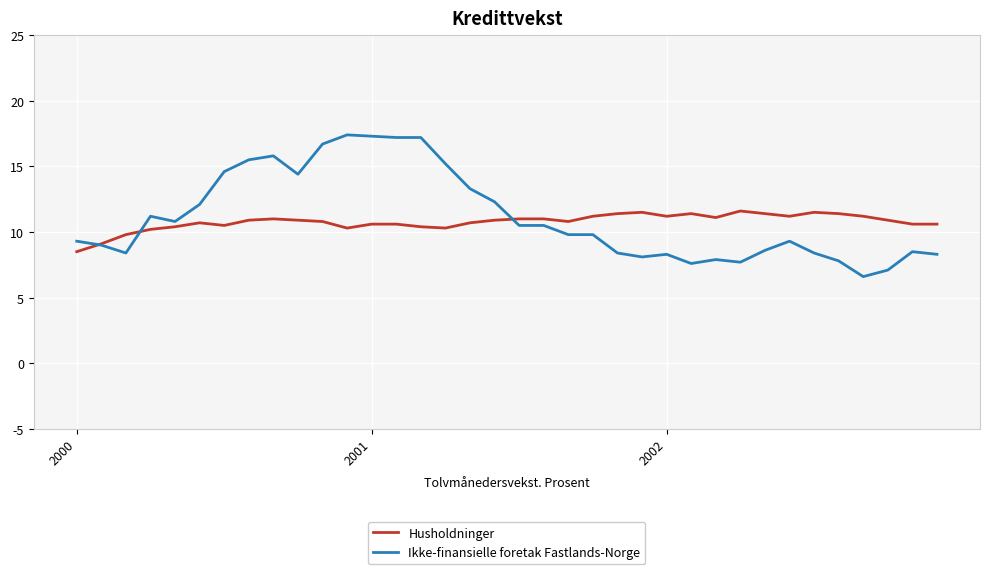

What is the lowest value of the Husholdninger series?

8.5